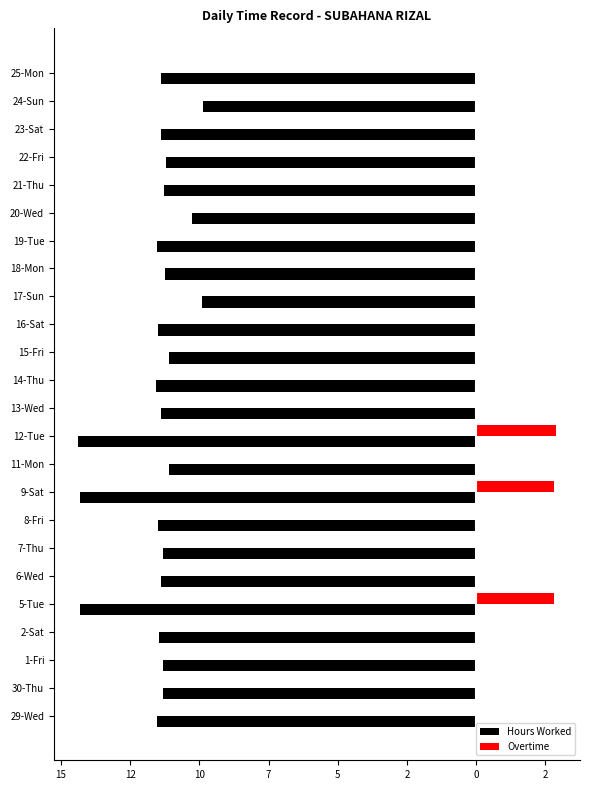

What is the sum of all Hours Worked values?

-277.6